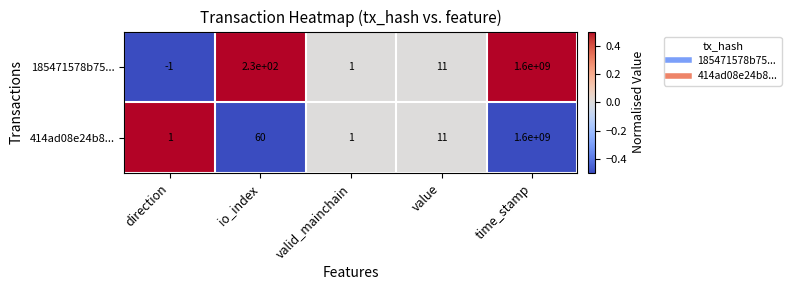

Is it true that 414ad08e24b8... equals 2 at direction?

False